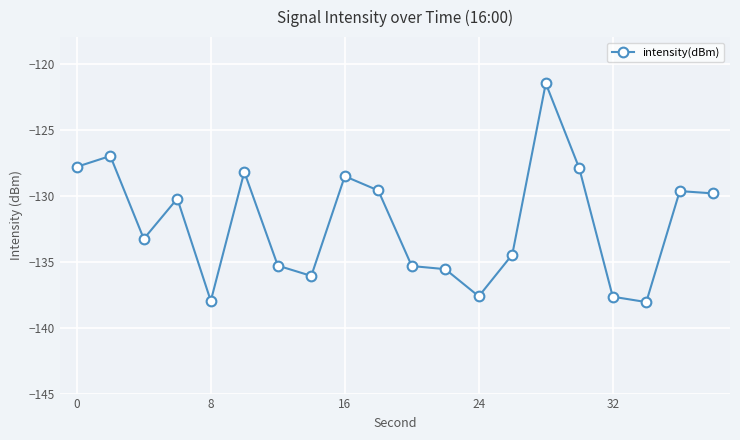

What is the value of the 20th point from the left?

-129.8